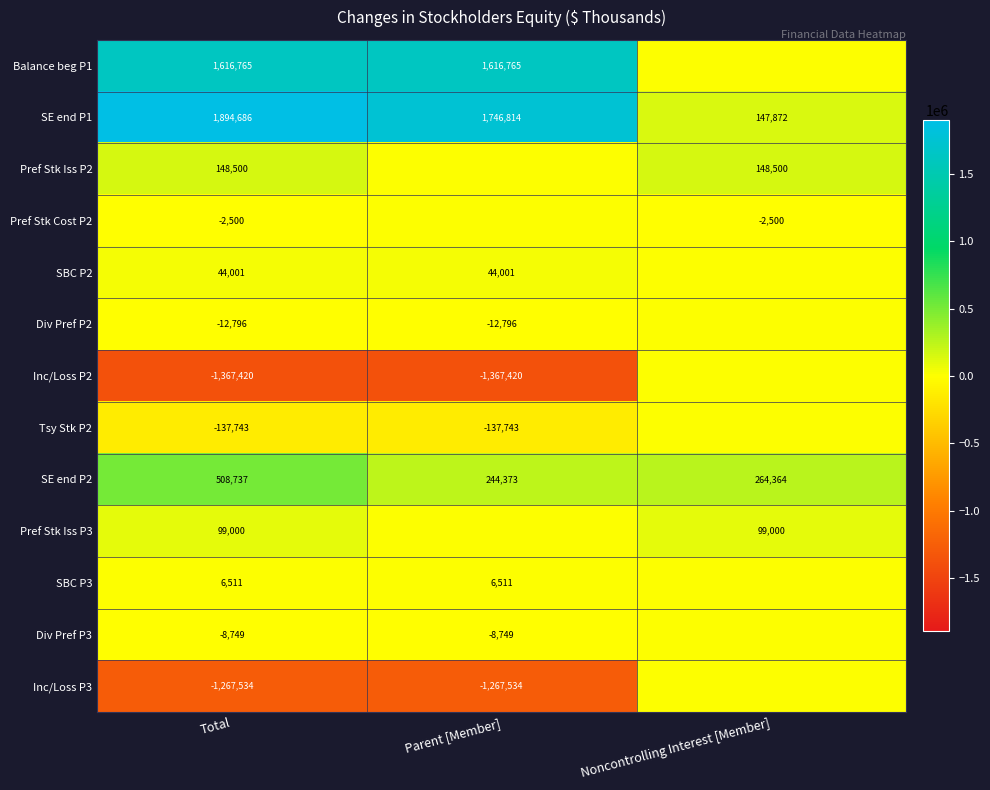

At which category is the sum across all series the highest?

Total